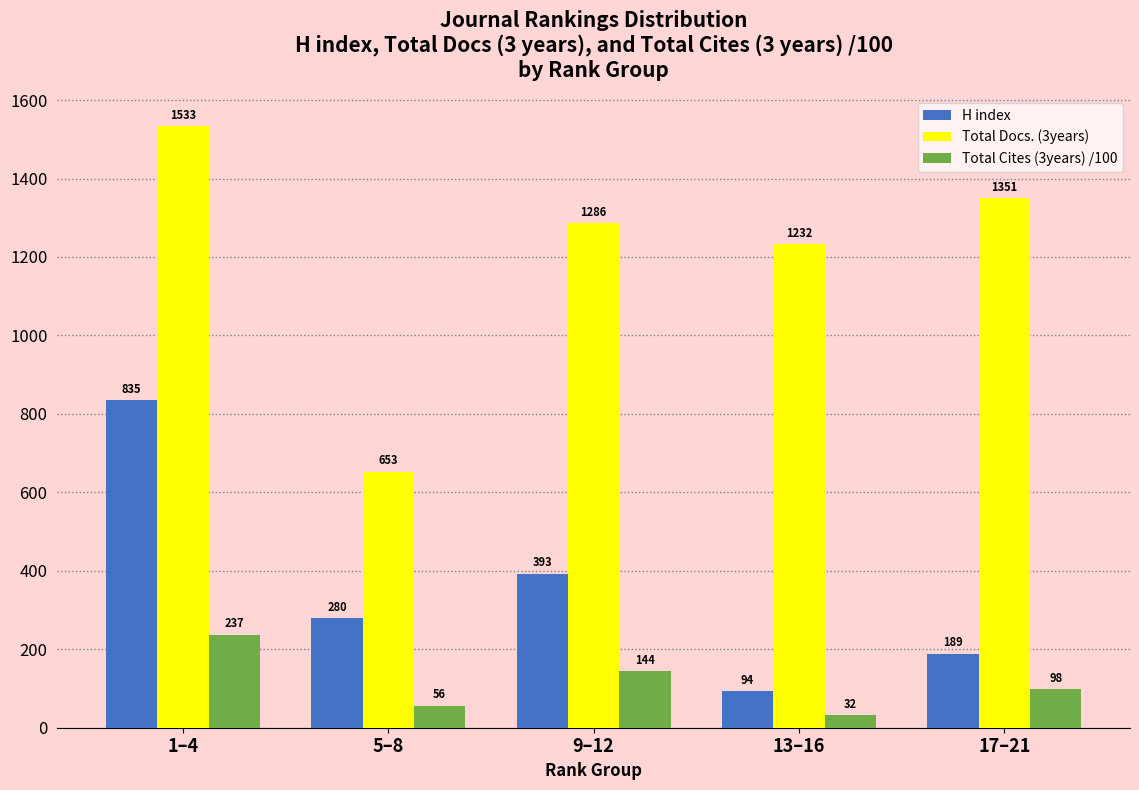

List the labels in order of Total Docs. (3years) value, smallest first.

5–8, 13–16, 9–12, 17–21, 1–4